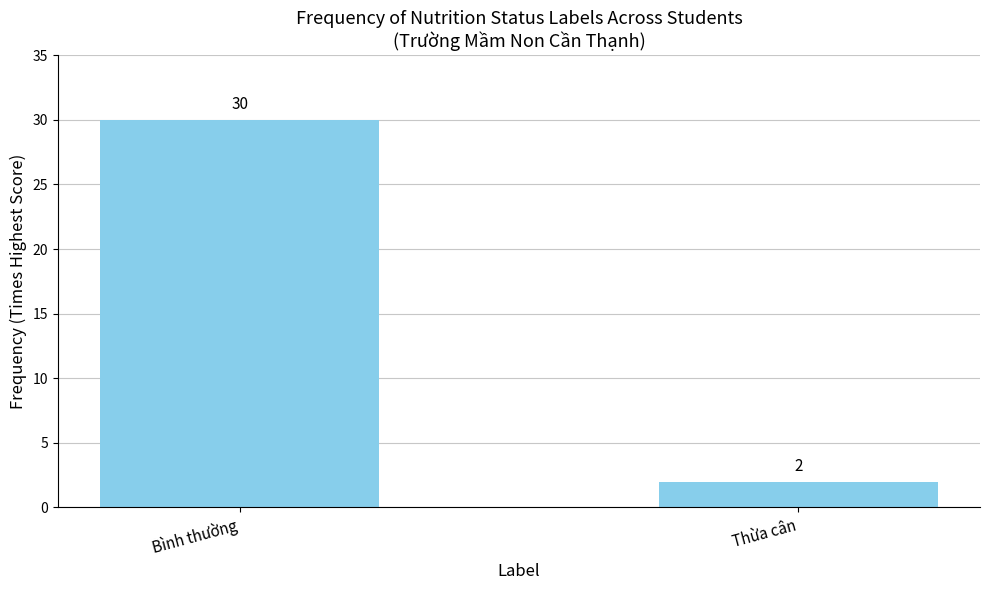

List the labels in order of value, smallest first.

Thừa cân, Bình thường